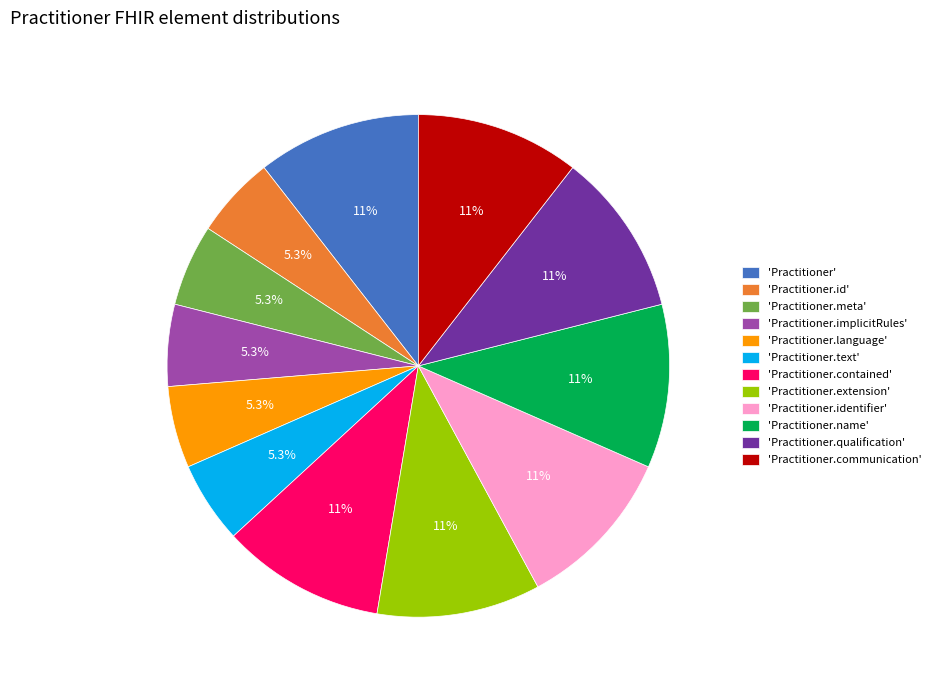

Does 'Practitioner.meta' account for over 50% of the chart?

No